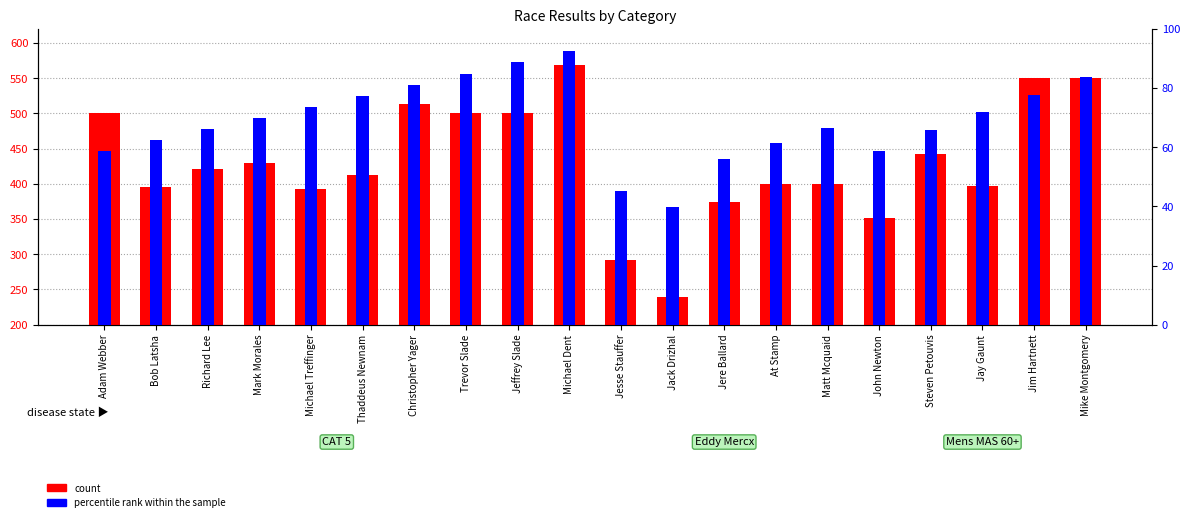

Is it true that percentile rank within the sample equals 71.8 at Jay Gaunt?

True